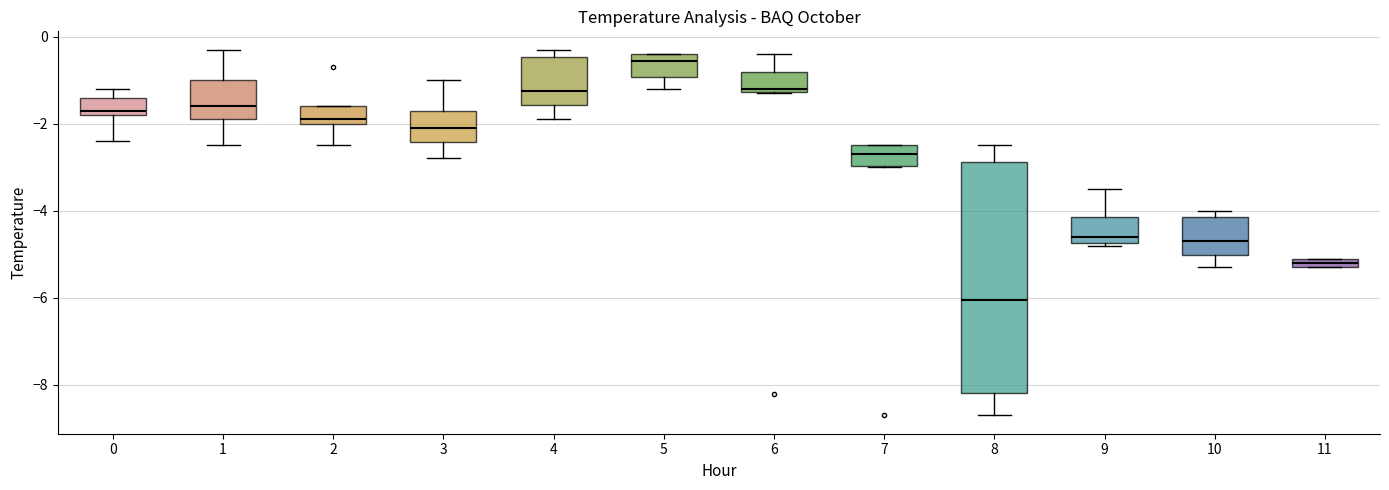

Which box's median line is the highest?

5